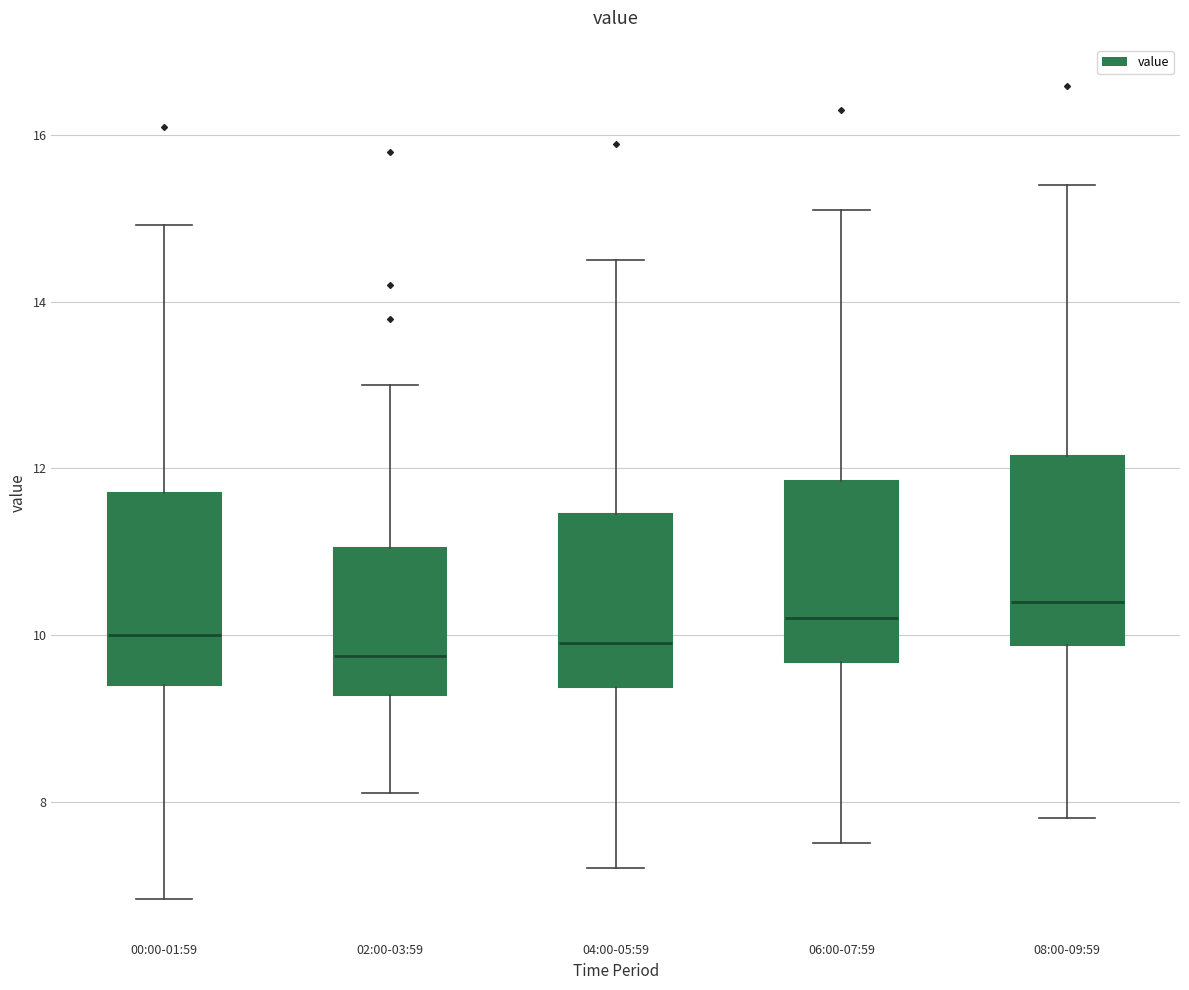

Reading left to right, transcribe this box plot: for each box, give where its median line is, the range the box spans, and where its two whiskers end, as read against the y-axis. The values are not printed on the chart, so give them approximately, as read against the axis.

00:00-01:59: median 10.0, box 9.4 to 11.8, whiskers 6.8 to 15.0
02:00-03:59: median 9.8, box 9.2 to 11.0, whiskers 8.2 to 13.0
04:00-05:59: median 10.0, box 9.4 to 11.4, whiskers 7.2 to 14.6
06:00-07:59: median 10.2, box 9.6 to 11.8, whiskers 7.6 to 15.2
08:00-09:59: median 10.4, box 9.8 to 12.2, whiskers 7.8 to 15.4